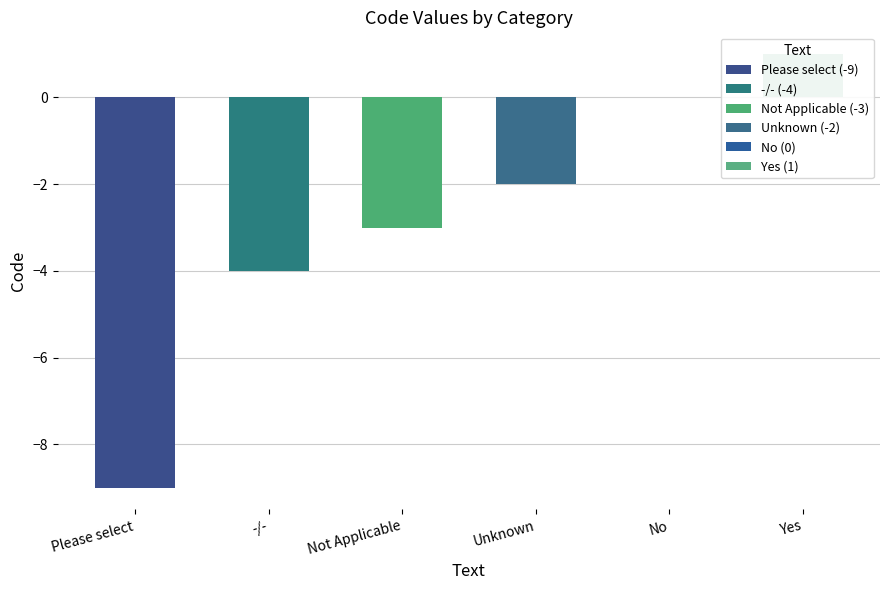

Reading left to right, list all the values displayed in this chart.

-9	-4	-3	-2	0	1